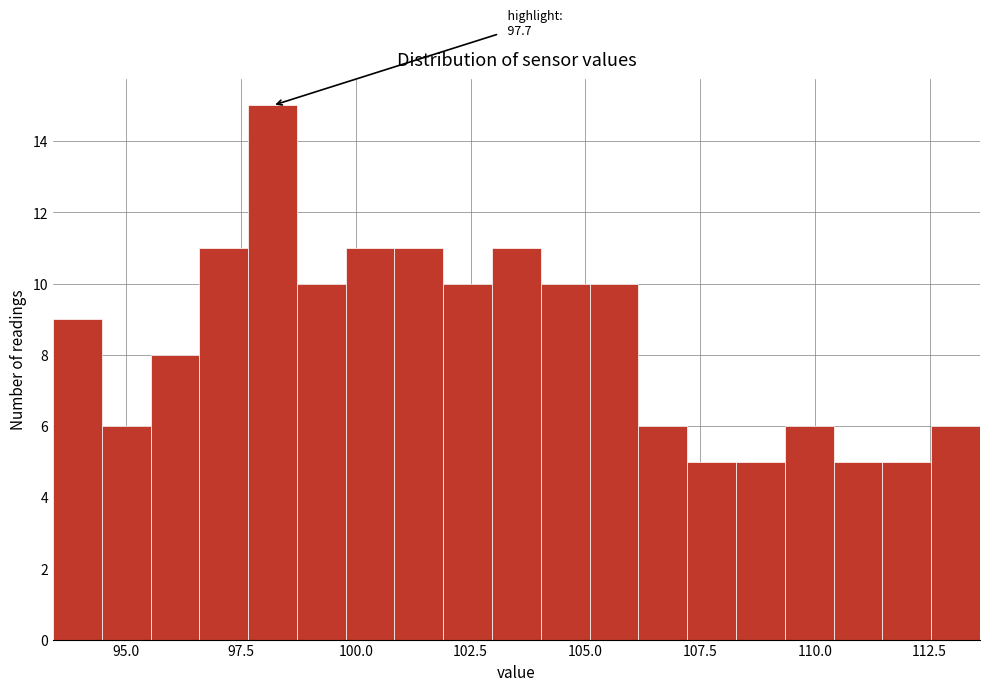

Read against the x-axis, roughly where is the centre of the tallest bar?

98.0